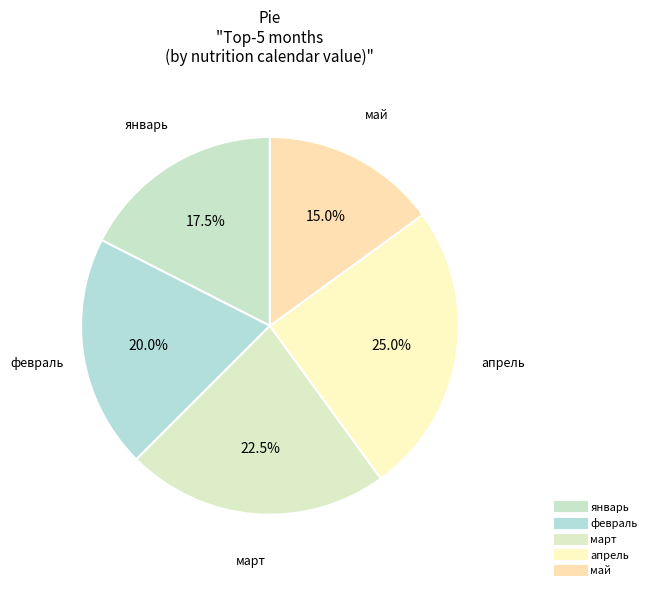

Count the number of slices in the pie.

5